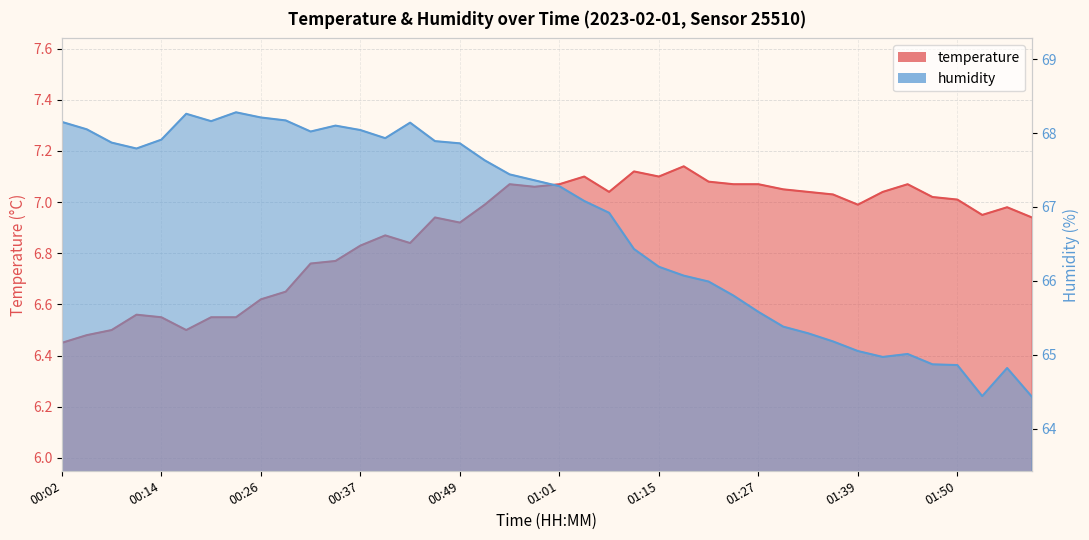

What is the average value of the humidity series?

66.8